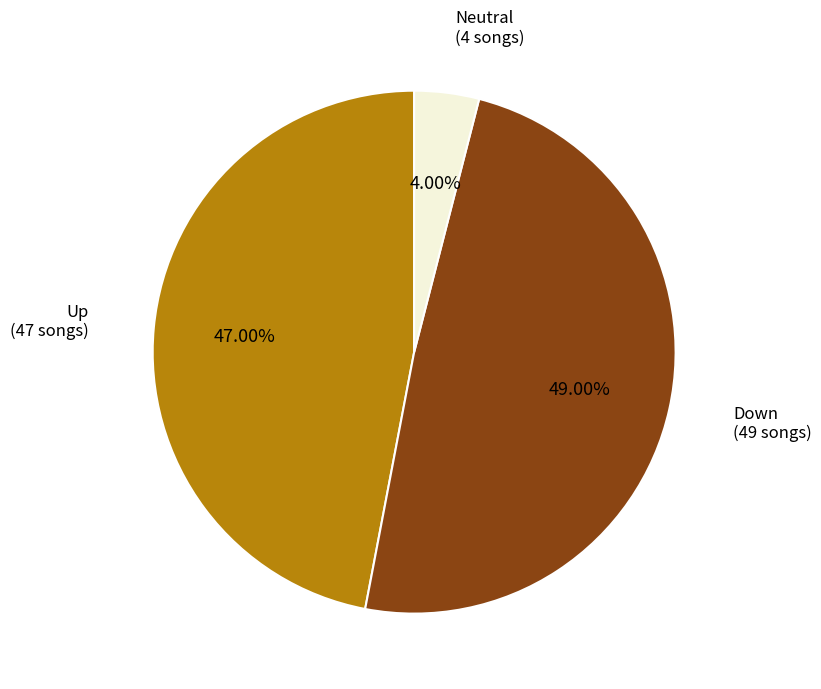

Is there a majority slice in this chart?

No